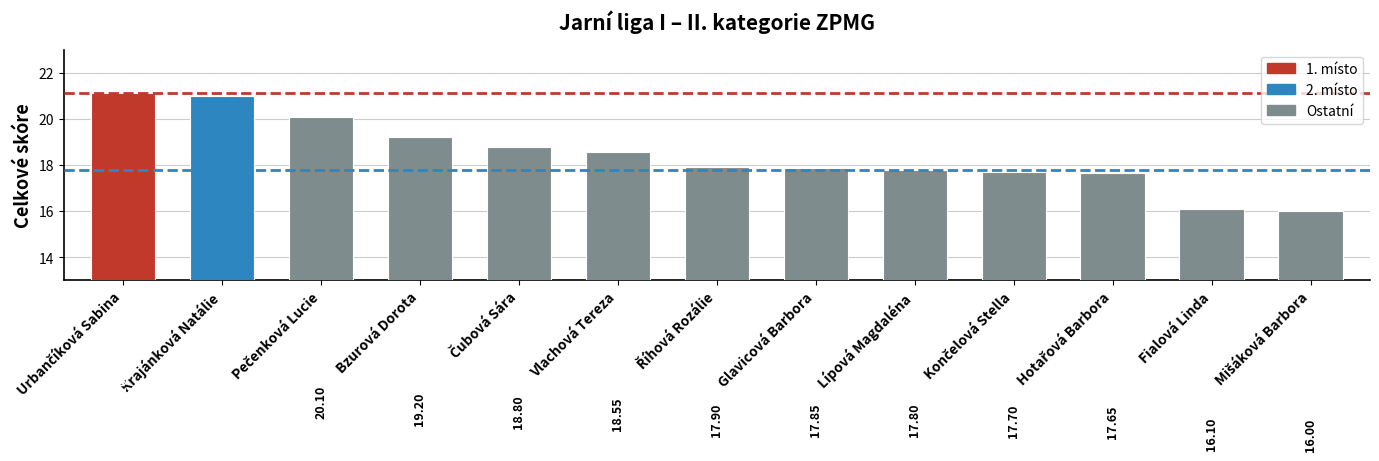

Which has a higher value, Lípová Magdaléna or Fialová Linda?

Lípová Magdaléna